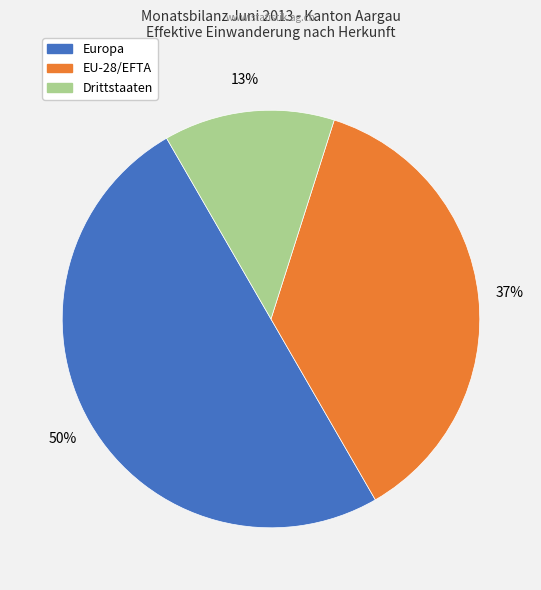

Do EU-28/EFTA and Europa together represent more than half of the pie?

Yes